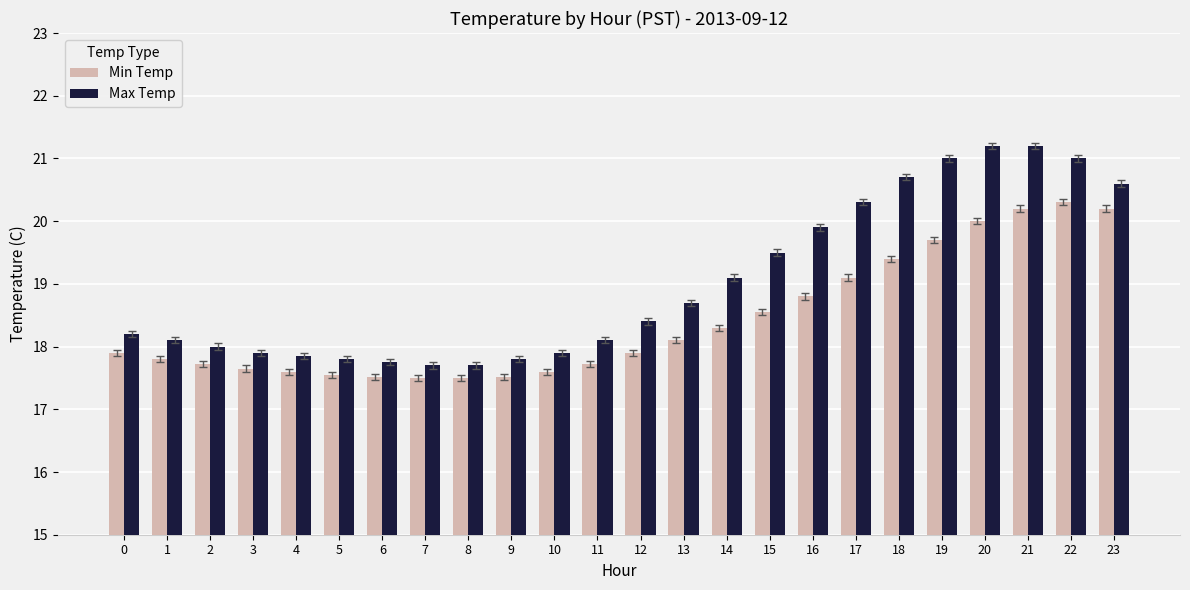

How many distinct data groups are displayed?

2